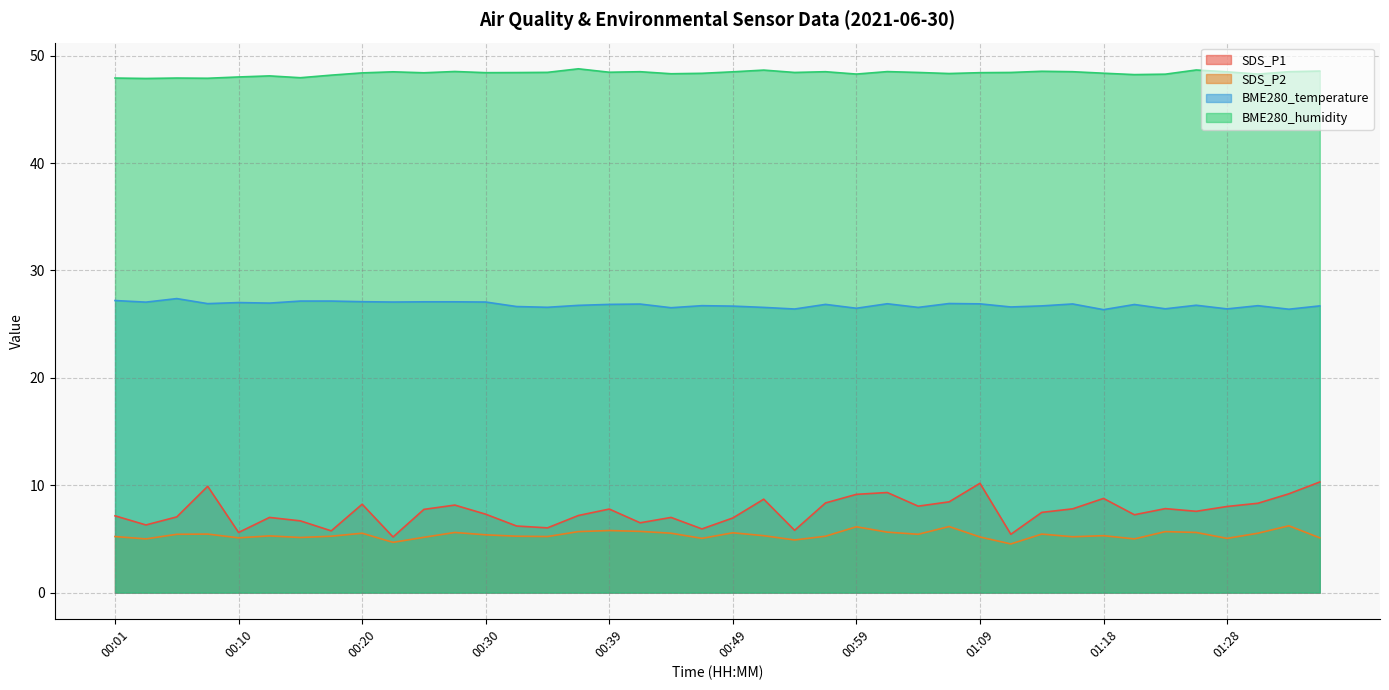

Which series has the largest total across all categories?

BME280_humidity